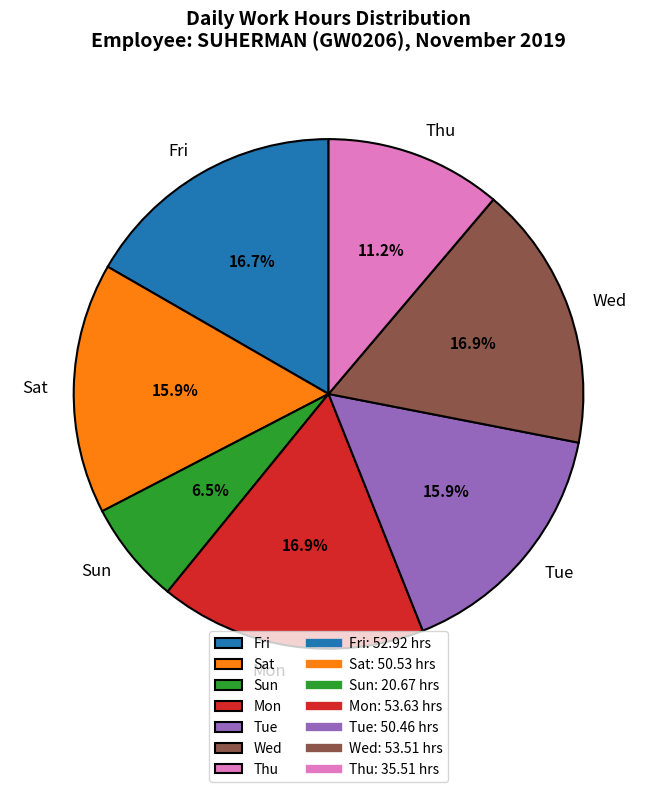

Combined, what portion of the pie is Tue and Sun?

22.4%